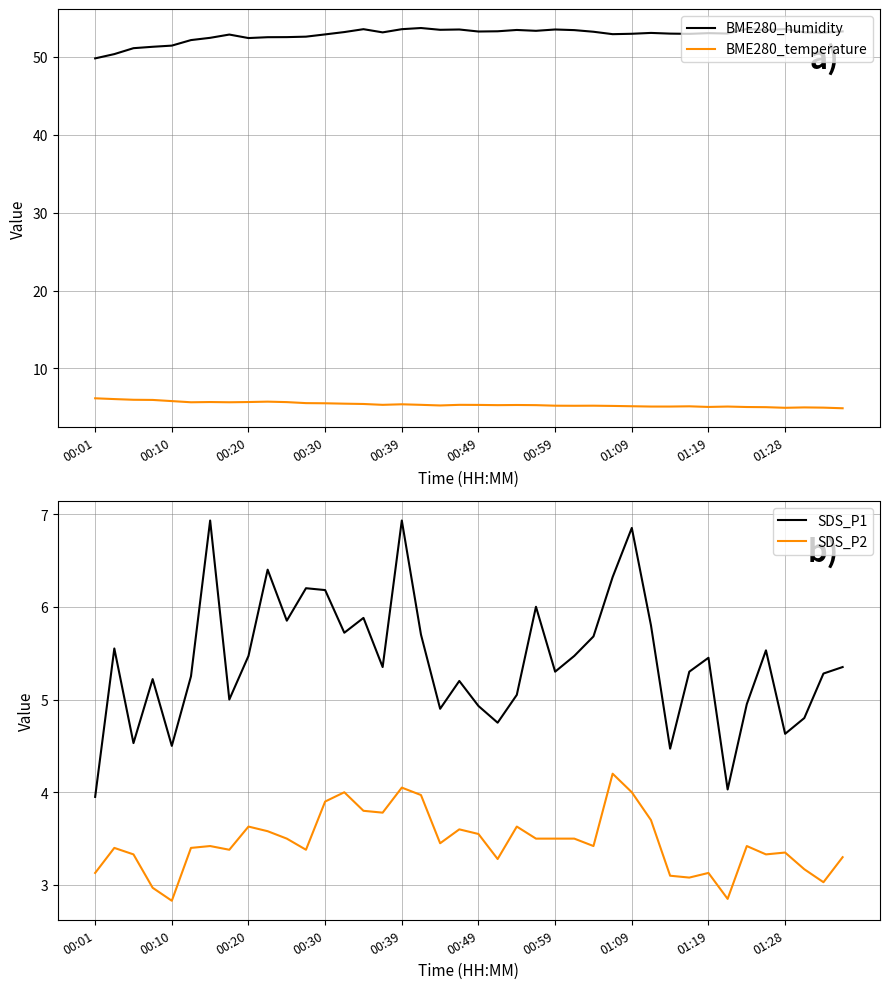

What is the approximate value of BME280_humidity at 29?

53.1